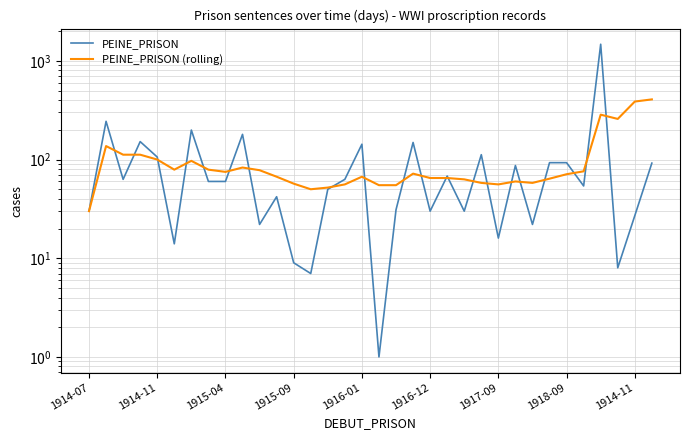

What is the total value across all series at 23?

170